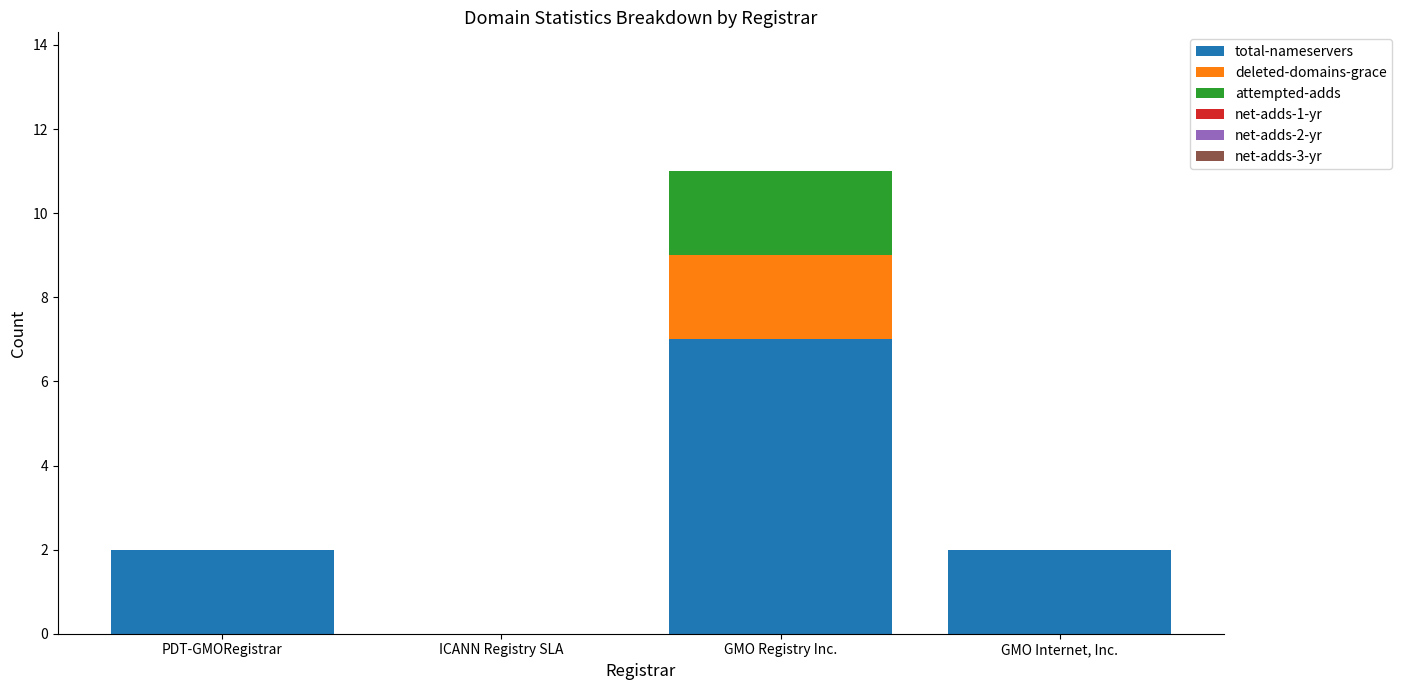

Are the bars horizontal?

No